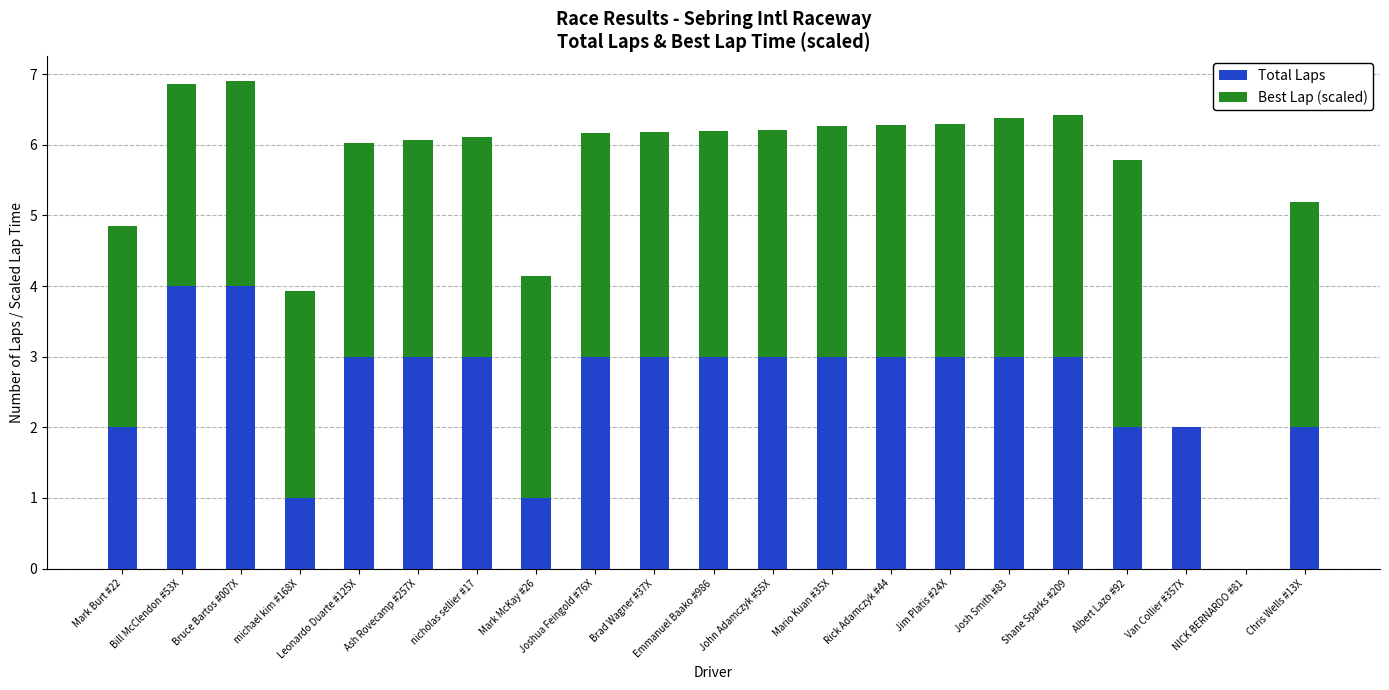

What is the total value across all series at Rick Adamczyk #44?

6.3